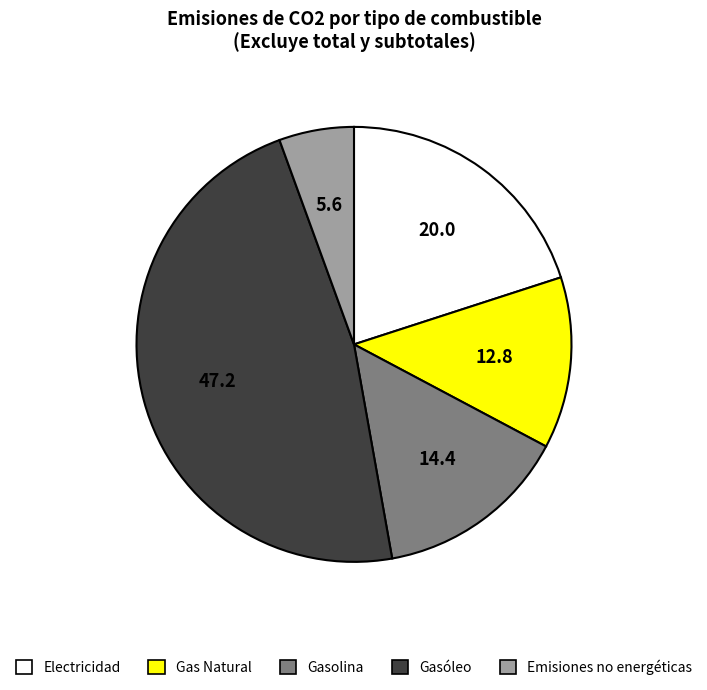

Which slice is the largest?

Gasóleo